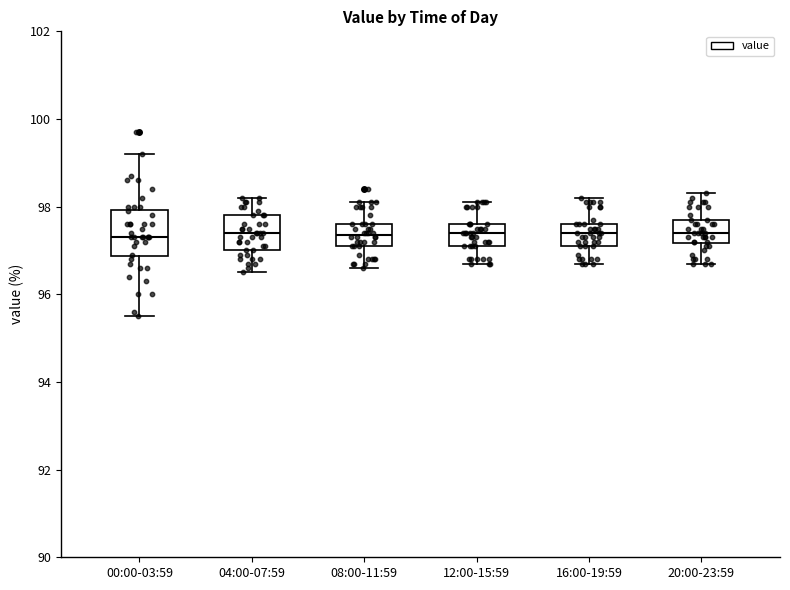

Where is the upper edge of the box for 04:00-07:59 on the y-axis? The values are not printed on the chart, so give them approximately, as read against the axis.

97.8